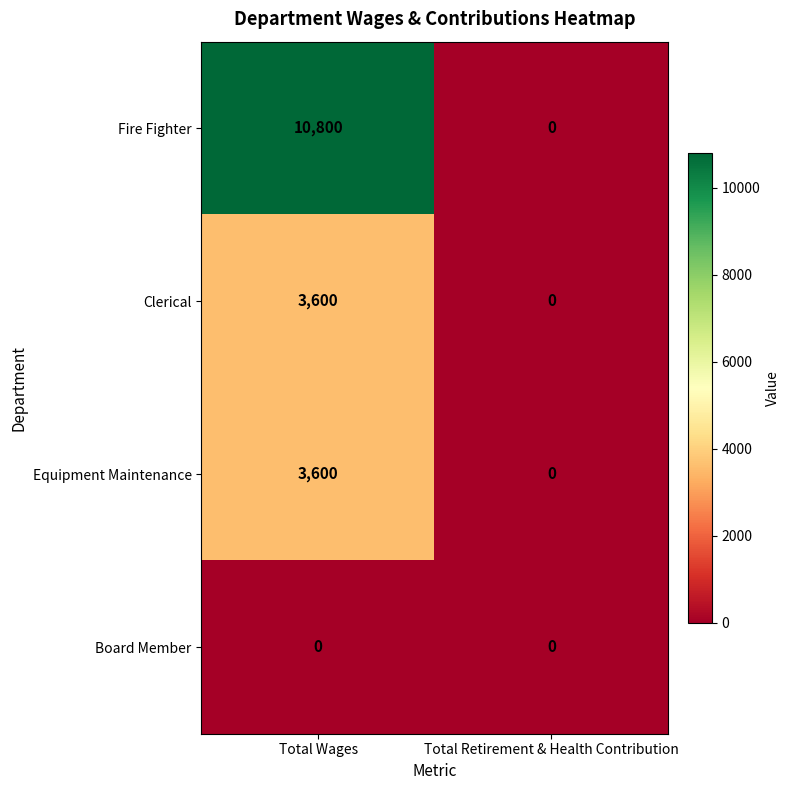

At which category is the sum across all series the highest?

Total Wages